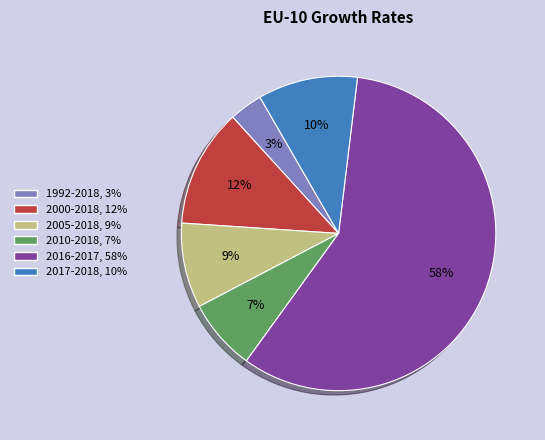

What is the smallest slice in the pie chart?

1992-2018